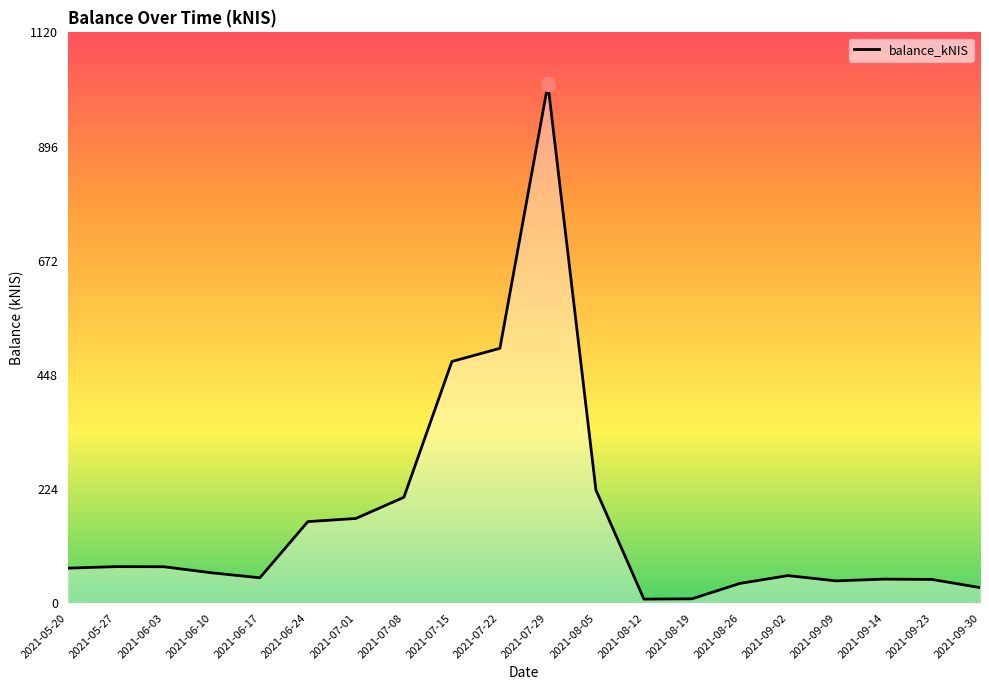

Is it true that the value at 2021-05-27 is 105.7?

False